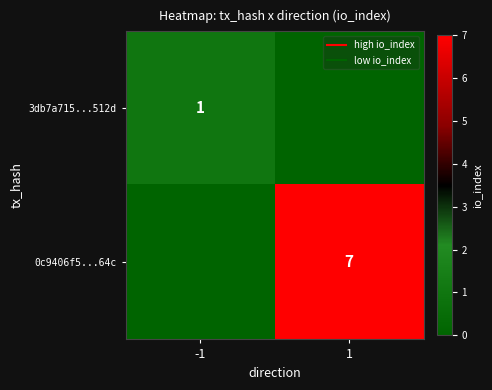

What is the difference between the 3db7a715...512d values at 1 and -1?

1